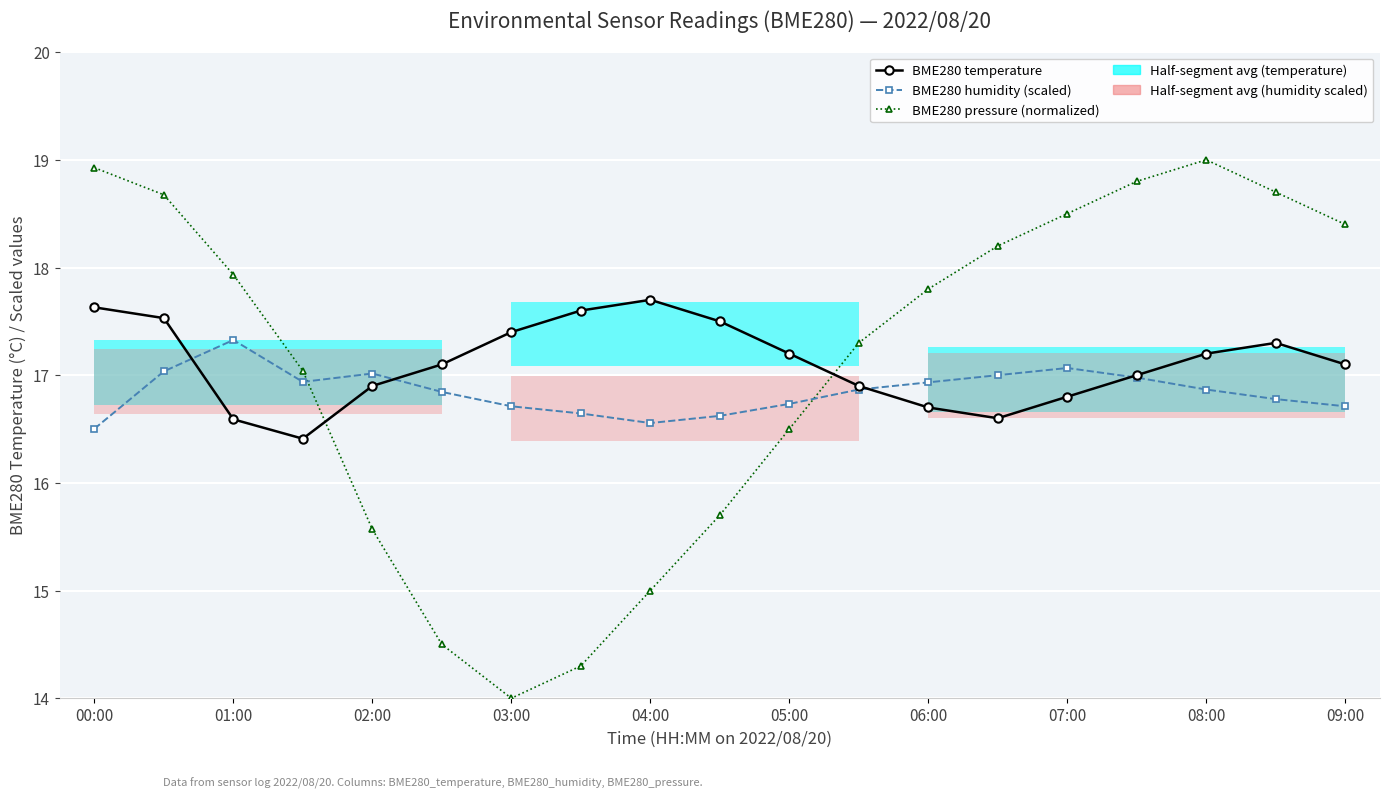

What position from the left is 17?

18